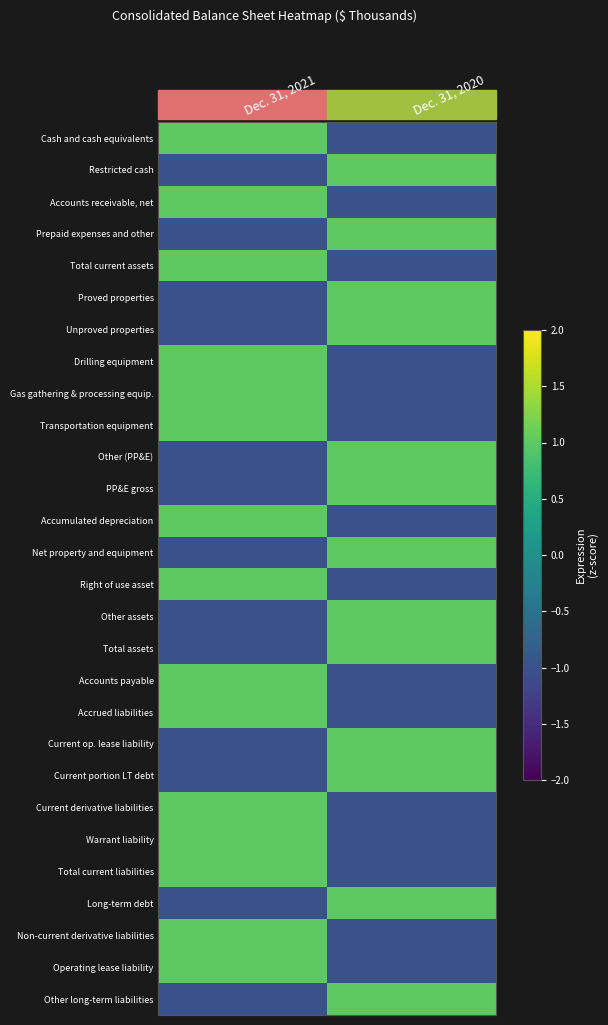

Reading right to left, list all the values displayed in this chart.

Cash and cash equivalents: Dec. 31, 2020=-1	Dec. 31, 2021=1
Restricted cash: Dec. 31, 2020=1	Dec. 31, 2021=-1
Accounts receivable, net: Dec. 31, 2020=-1	Dec. 31, 2021=1
Prepaid expenses and other: Dec. 31, 2020=1	Dec. 31, 2021=-1
Total current assets: Dec. 31, 2020=-1	Dec. 31, 2021=1
Proved properties: Dec. 31, 2020=1	Dec. 31, 2021=-1
Unproved properties: Dec. 31, 2020=1	Dec. 31, 2021=-1
Drilling equipment: Dec. 31, 2020=-1	Dec. 31, 2021=1
Gas gathering & processing equip.: Dec. 31, 2020=-1	Dec. 31, 2021=1
Transportation equipment: Dec. 31, 2020=-1	Dec. 31, 2021=1
Other (PP&E): Dec. 31, 2020=1	Dec. 31, 2021=-1
PP&E gross: Dec. 31, 2020=1	Dec. 31, 2021=-1
Accumulated depreciation: Dec. 31, 2020=-1	Dec. 31, 2021=1
Net property and equipment: Dec. 31, 2020=1	Dec. 31, 2021=-1
Right of use asset: Dec. 31, 2020=-1	Dec. 31, 2021=1
Other assets: Dec. 31, 2020=1	Dec. 31, 2021=-1
Total assets: Dec. 31, 2020=1	Dec. 31, 2021=-1
Accounts payable: Dec. 31, 2020=-1	Dec. 31, 2021=1
Accrued liabilities: Dec. 31, 2020=-1	Dec. 31, 2021=1
Current op. lease liability: Dec. 31, 2020=1	Dec. 31, 2021=-1
Current portion LT debt: Dec. 31, 2020=1	Dec. 31, 2021=-1
Current derivative liabilities: Dec. 31, 2020=-1	Dec. 31, 2021=1
Warrant liability: Dec. 31, 2020=-1	Dec. 31, 2021=1
Total current liabilities: Dec. 31, 2020=-1	Dec. 31, 2021=1
Long-term debt: Dec. 31, 2020=1	Dec. 31, 2021=-1
Non-current derivative liabilities: Dec. 31, 2020=-1	Dec. 31, 2021=1
Operating lease liability: Dec. 31, 2020=-1	Dec. 31, 2021=1
Other long-term liabilities: Dec. 31, 2020=1	Dec. 31, 2021=-1